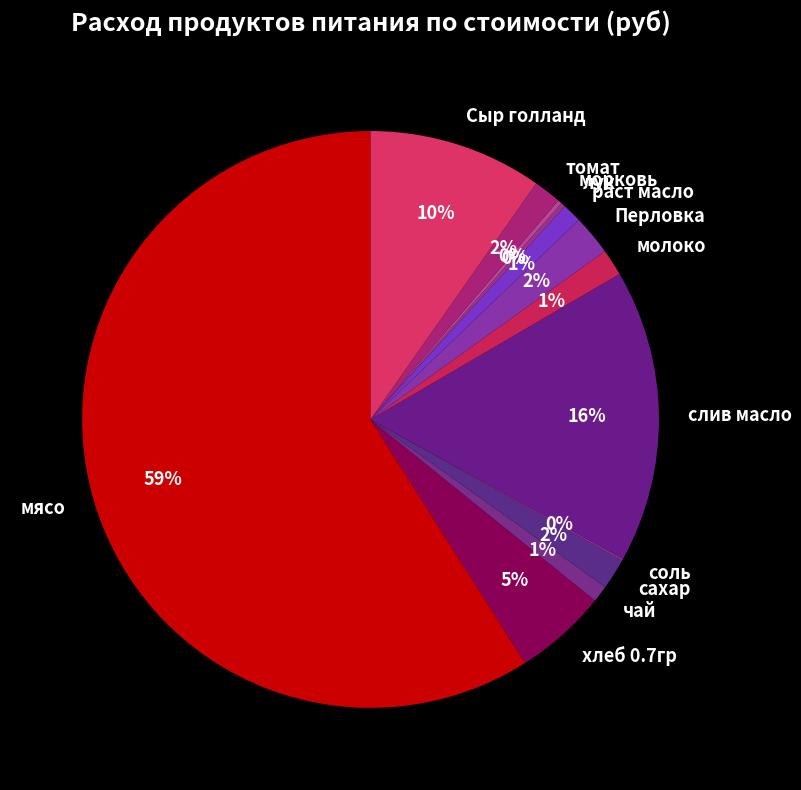

Between раст масло and хлеб 0.7гр, which is larger?

хлеб 0.7гр